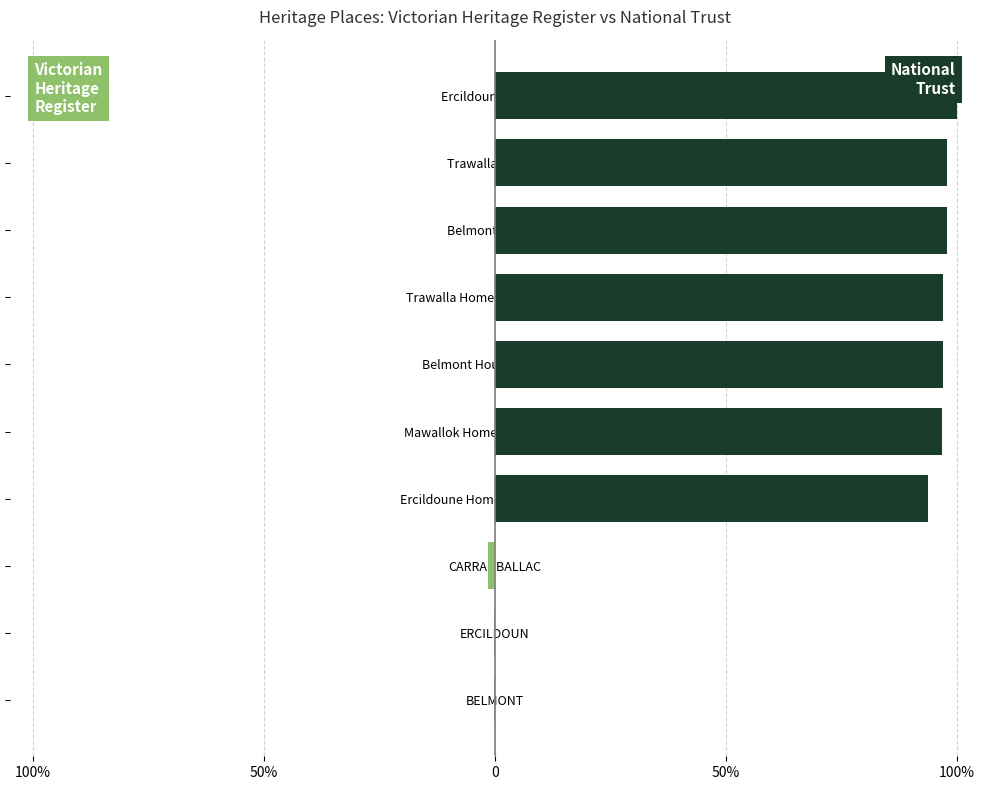

What are all the series names shown in the legend?

Victorian Heritage Register, National Trust